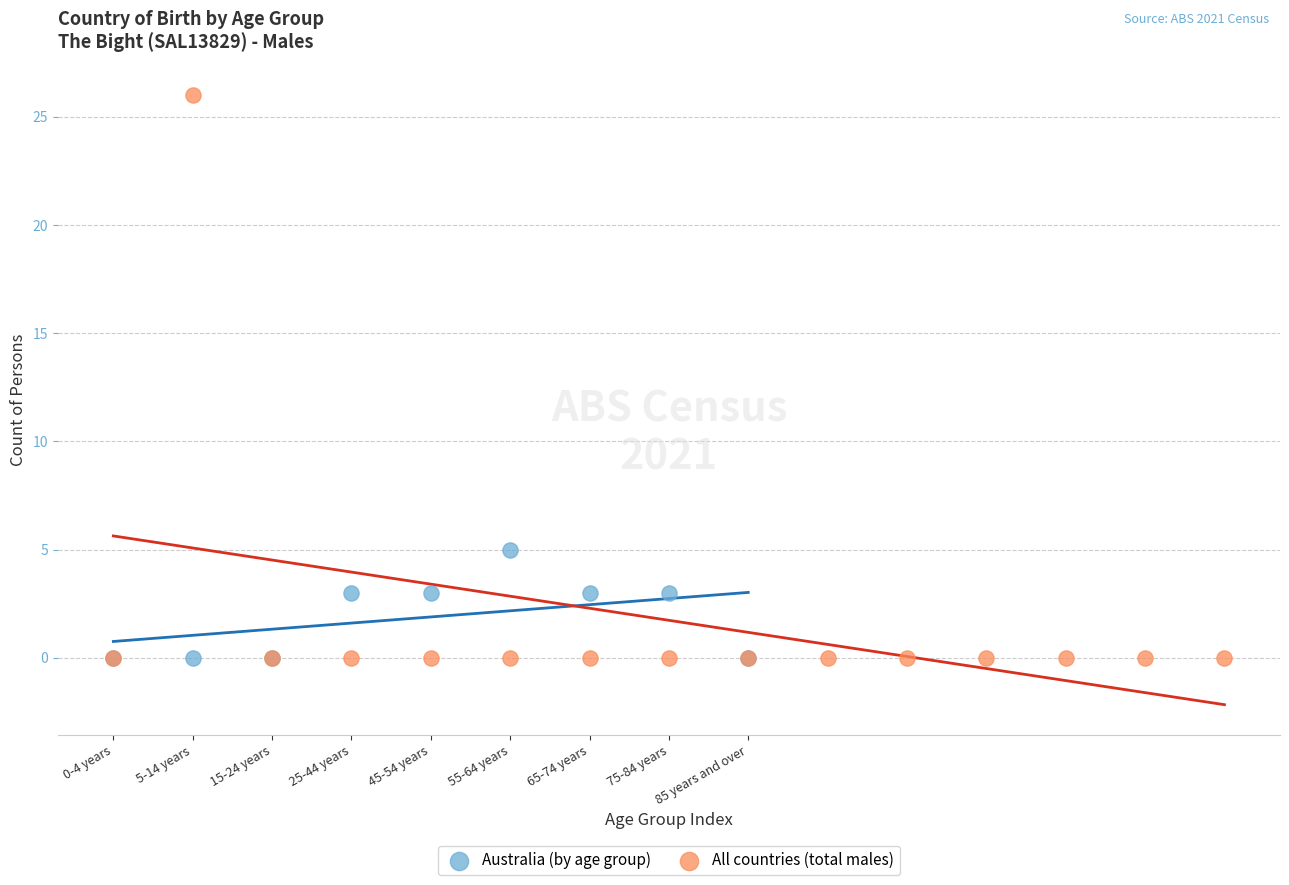

What are all the series names shown in the legend?

Australia (by age group), All countries (total males)